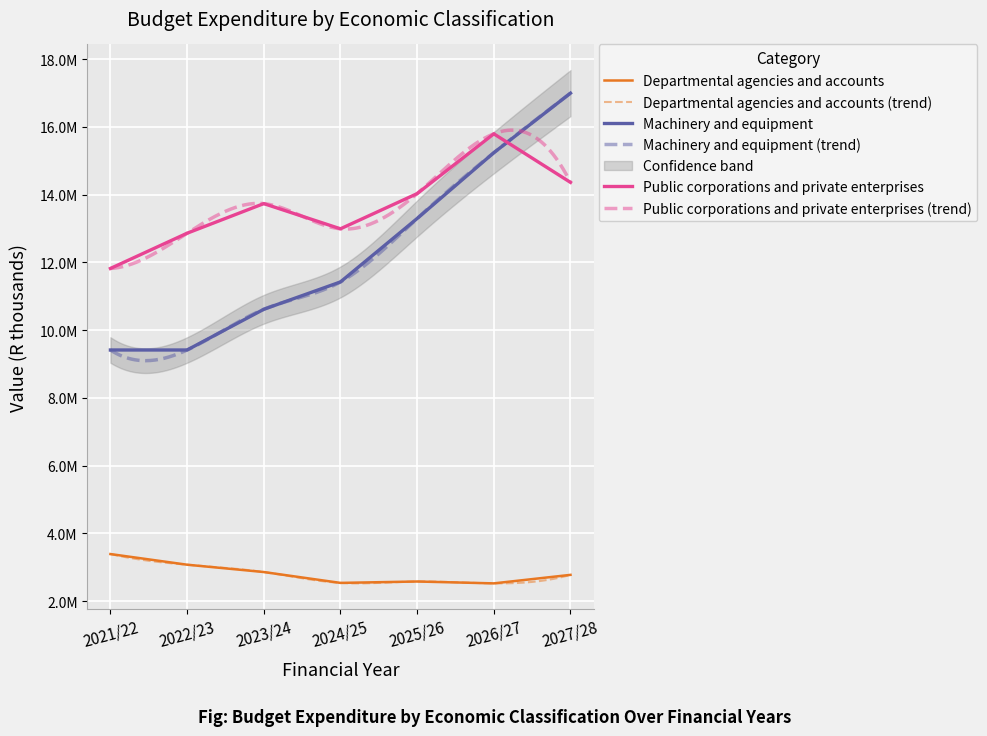

Count the number of data series in this chart.

3